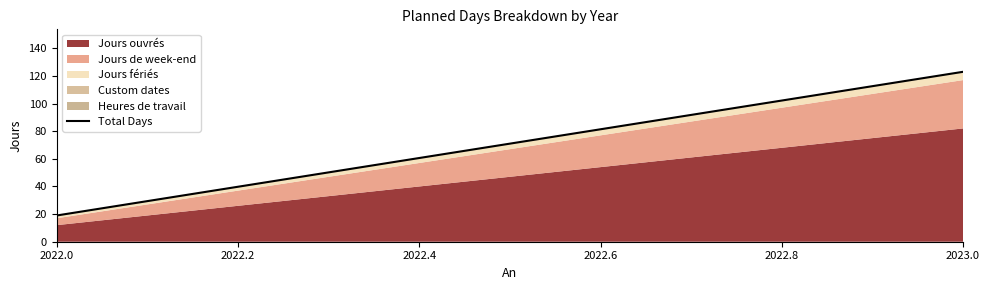

What is the difference between the maximum and minimum values?

104